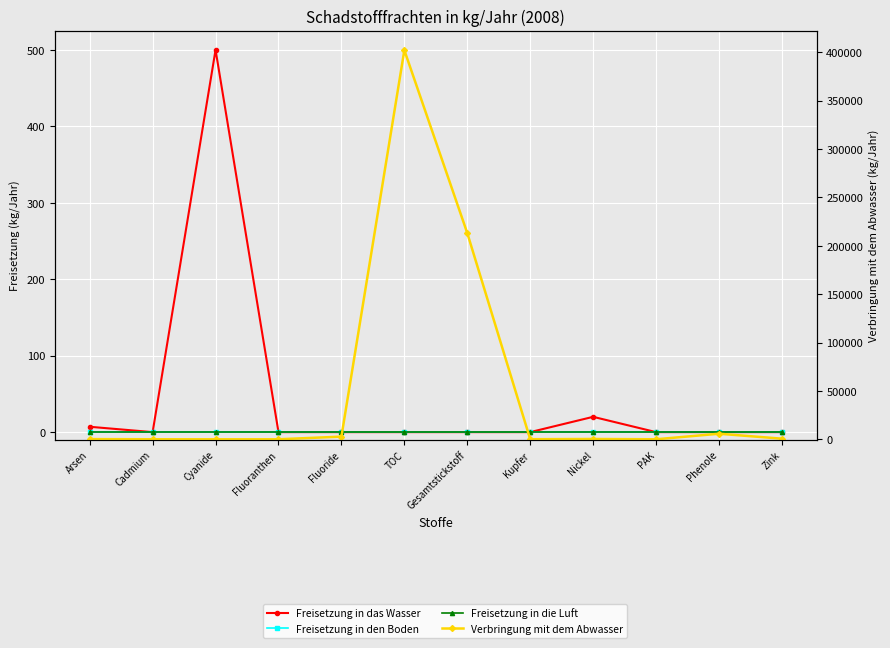

True or false: Freisetzung in das Wasser and Freisetzung in die Luft cross at least once.

False